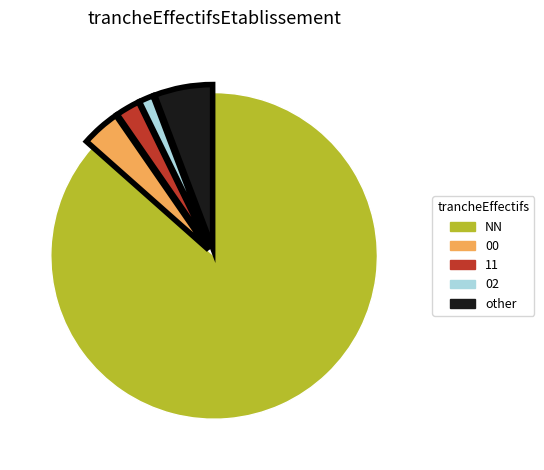

What is the largest slice in the pie chart?

NN